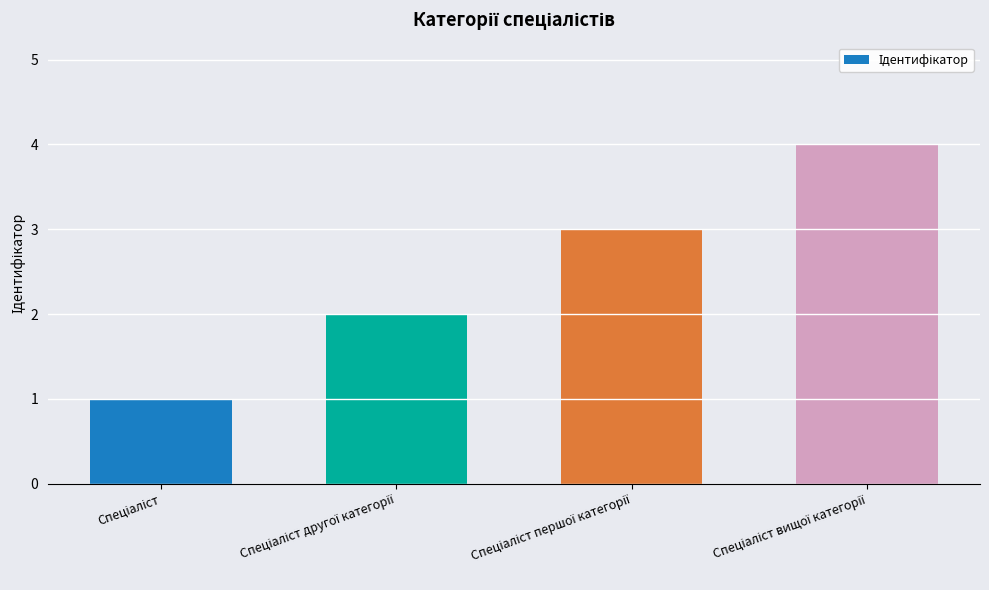

What is the greatest value displayed?

4